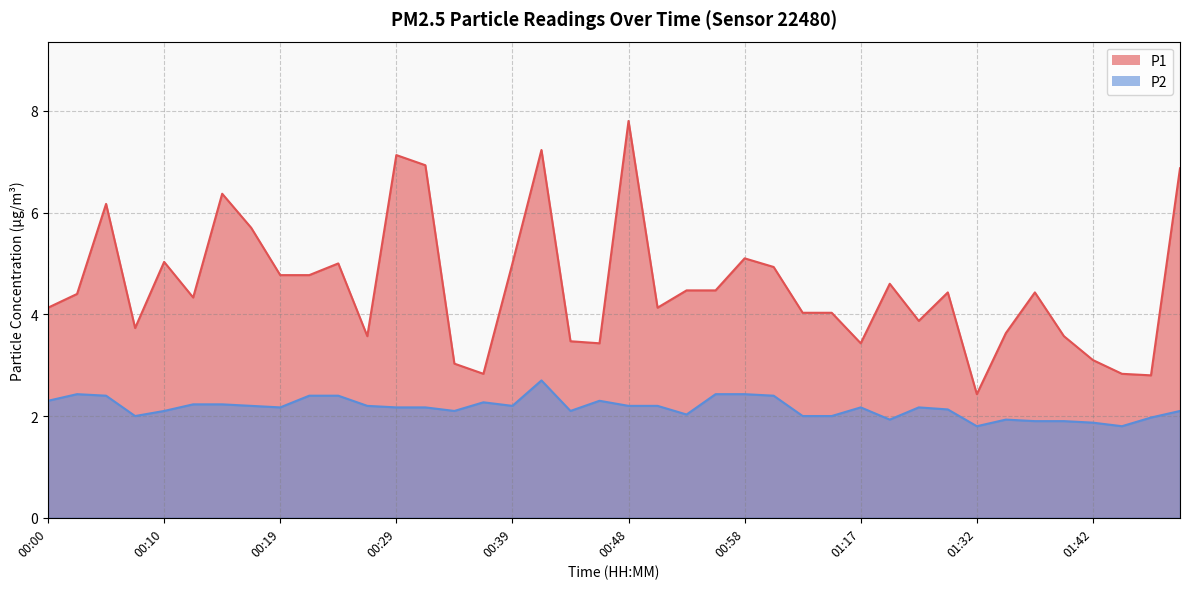

The P1 series shows 2.2 at 00:44. True or false?

False